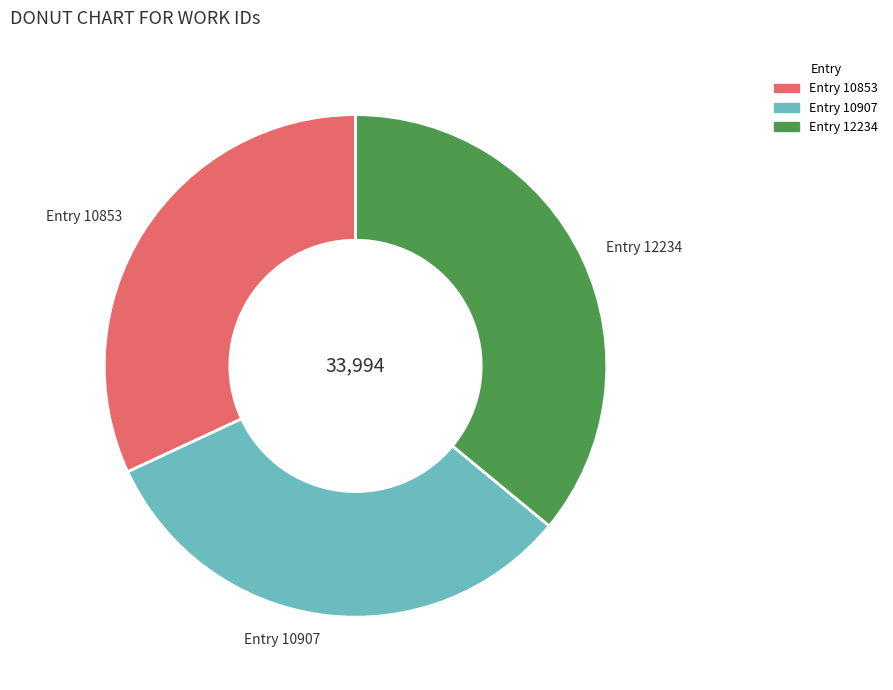

Combined, do Entry 12234 and Entry 10853 account for over 50%?

Yes